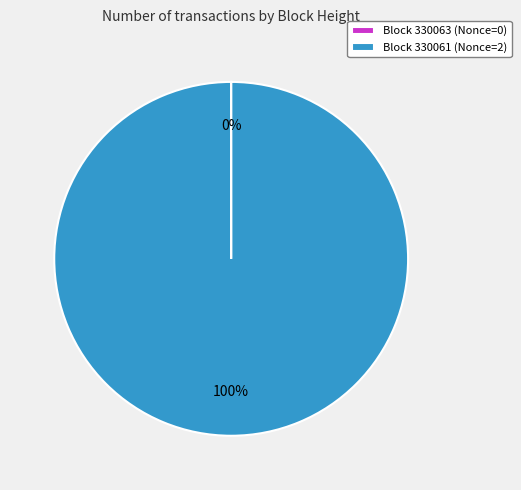

To the nearest percent, what percentage of the pie is Block 330061 (Nonce=2)?

100%